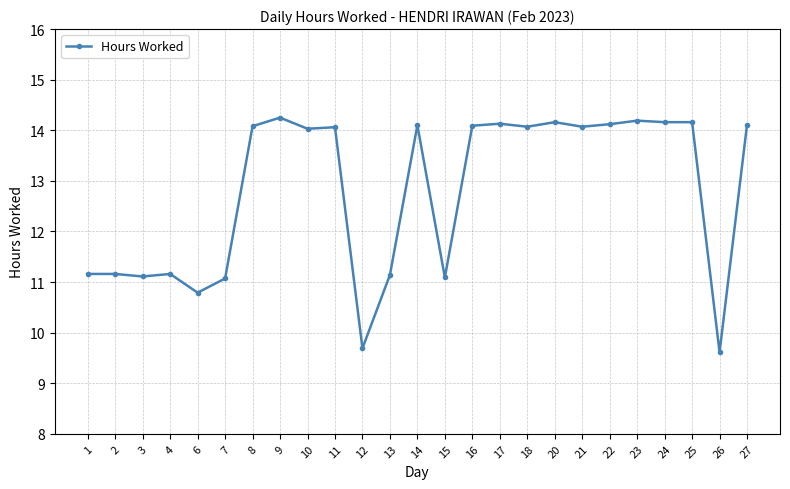

Read the value at 8.

14.1